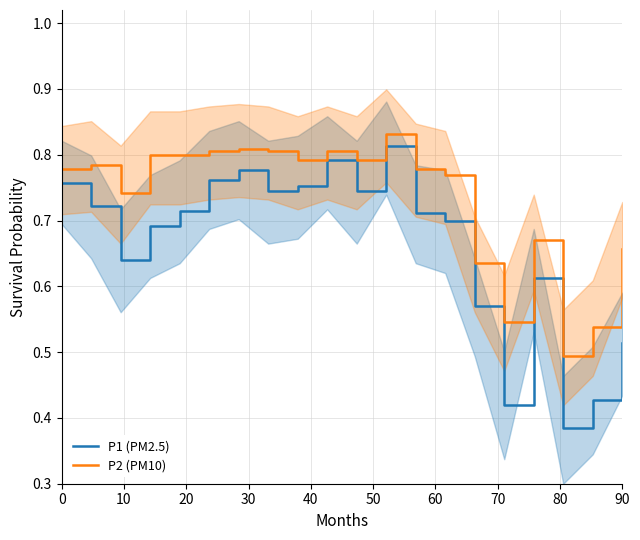

True or false: P1 (PM2.5) and P2 (PM10) intersect in this chart.

False